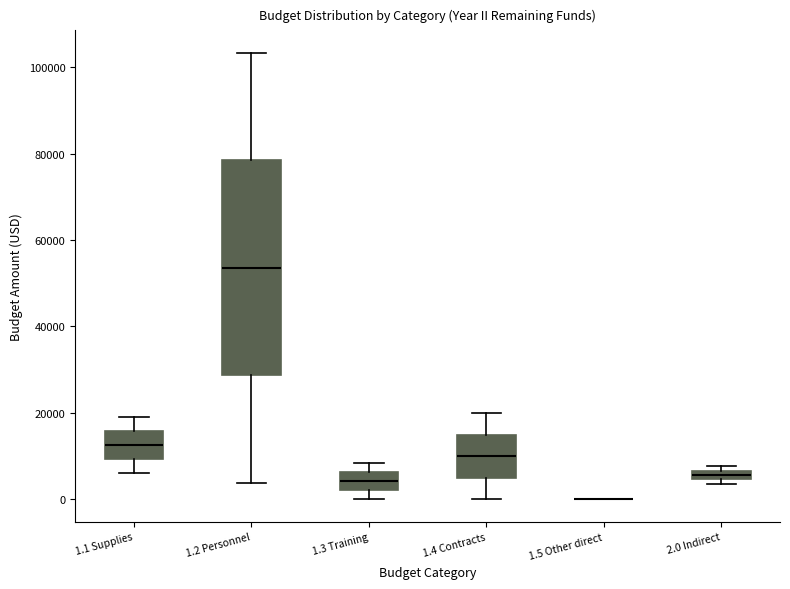

Comparing the boxes themselves (not the whiskers), which one is the tallest?

1.2 Personnel